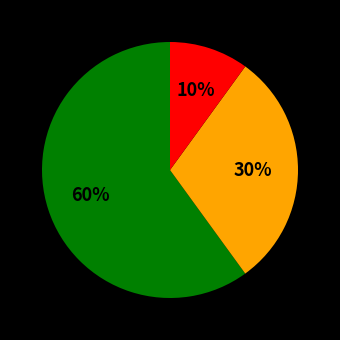

To the nearest percent, what is the average slice percentage?

33%